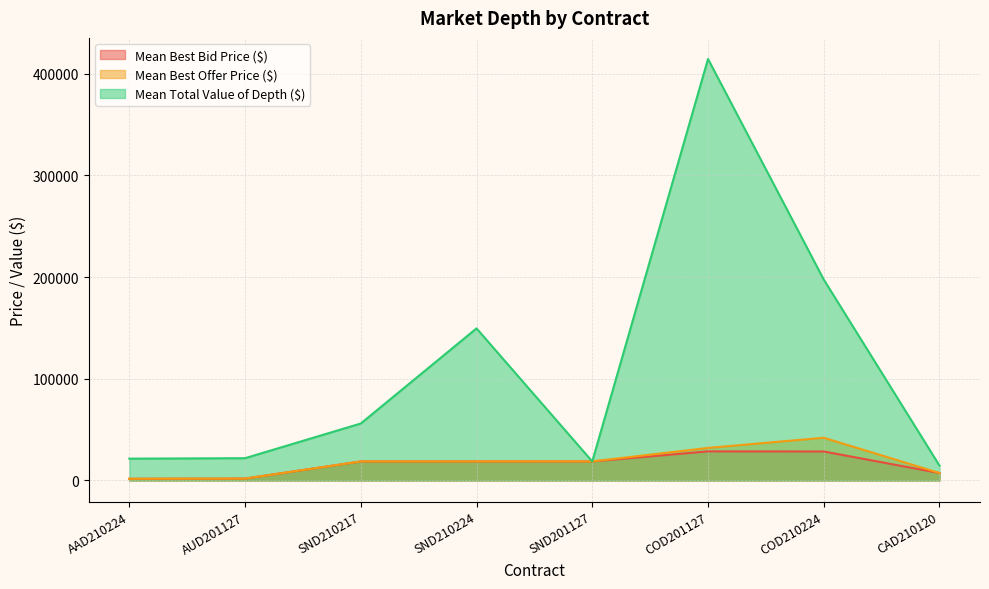

Count the number of data series in this chart.

3